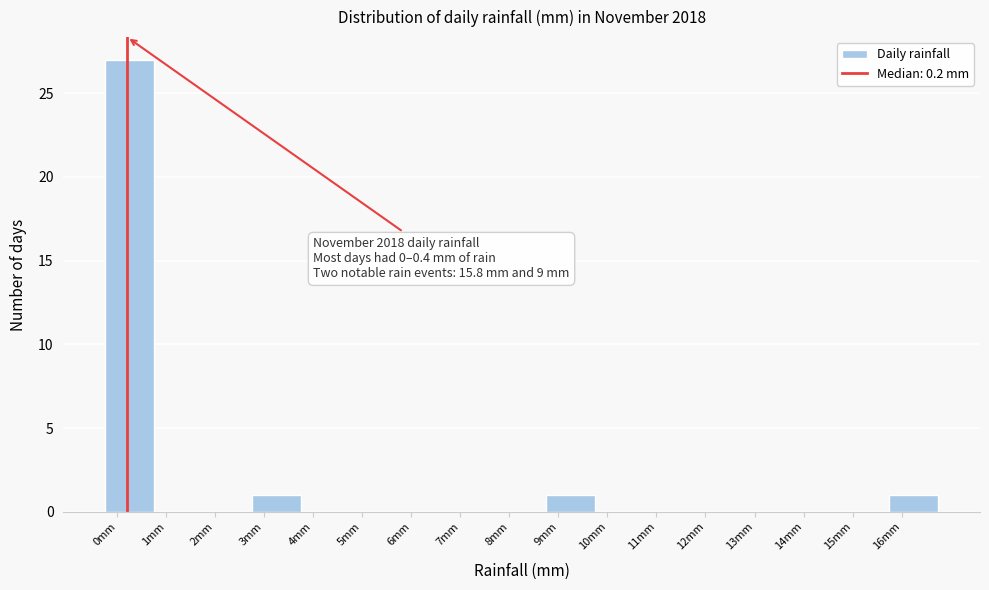

Over which range of the x-axis is the bar tallest?

-0.25 to 0.75